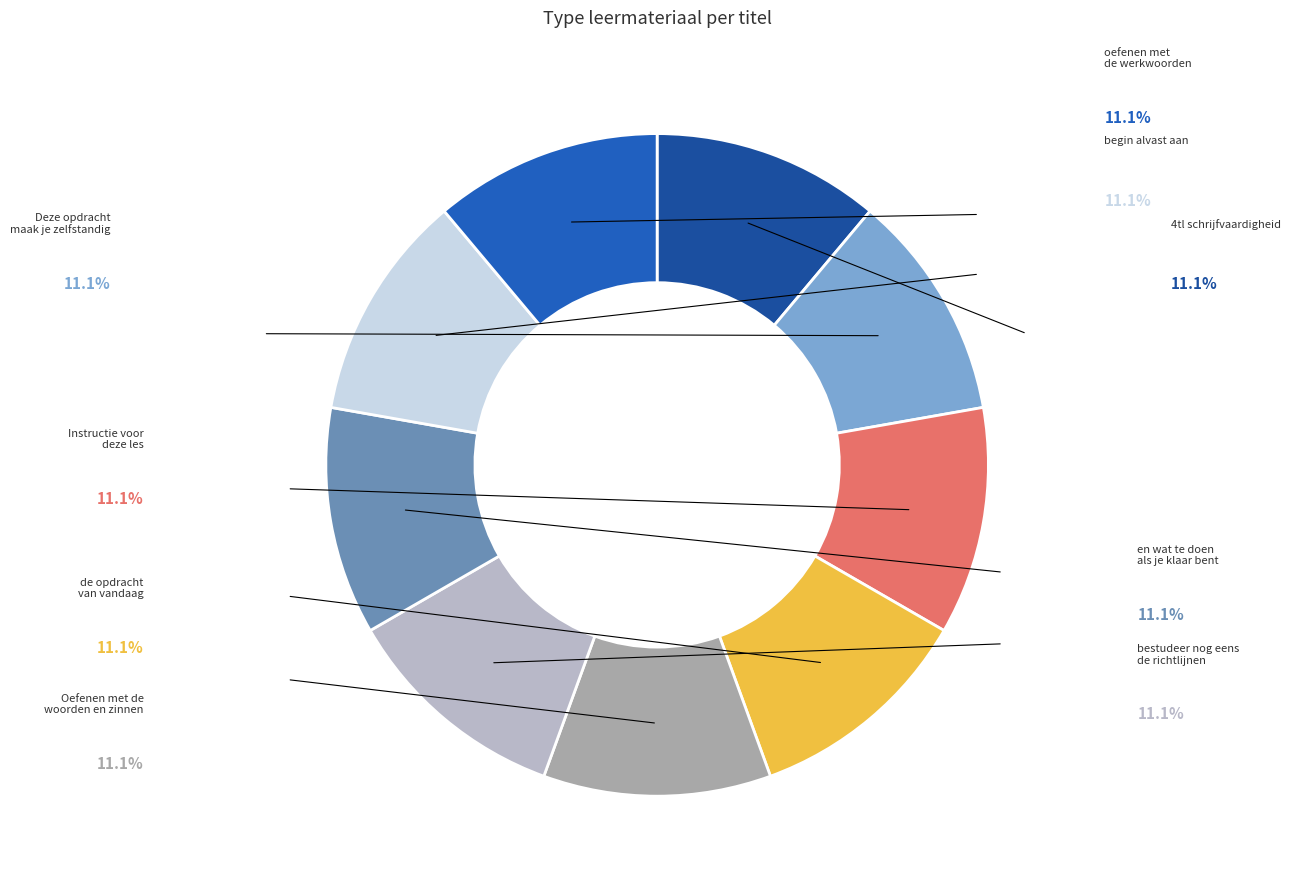

How many segments does this pie chart have?

9